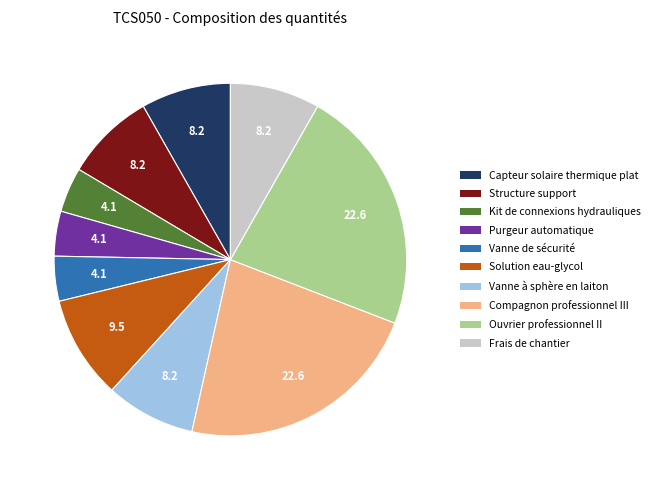

Does Compagnon professionnel III account for over 50% of the chart?

No